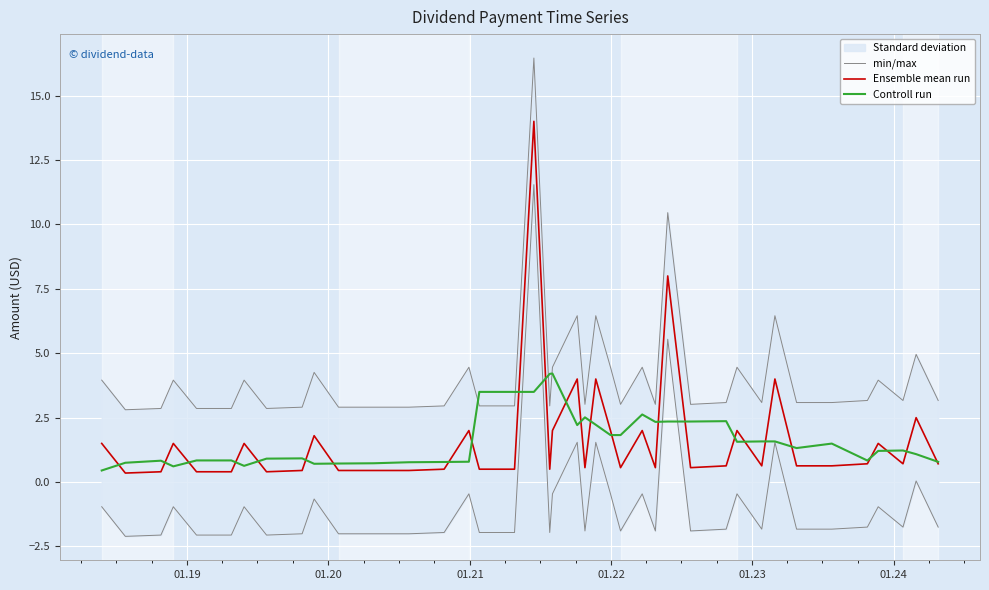

What is the lowest value of the Controll run series?

0.5